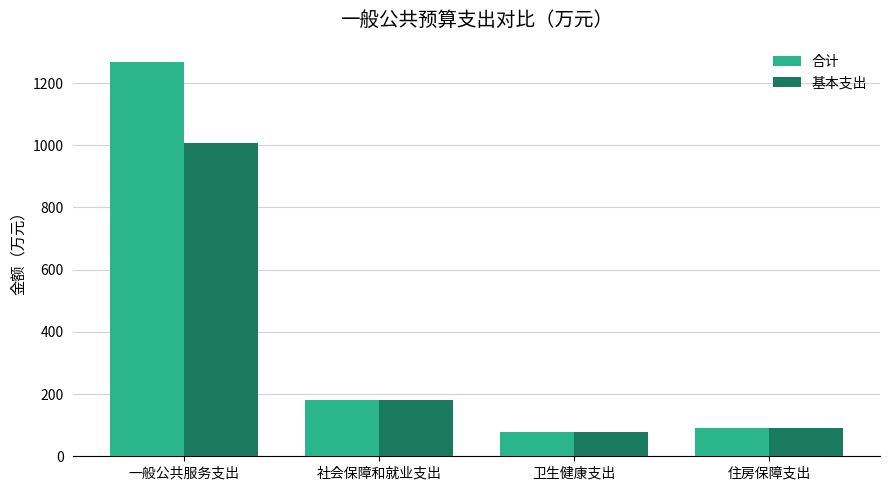

What is the value of the 合计 bar at the 2nd from the left?

182.4